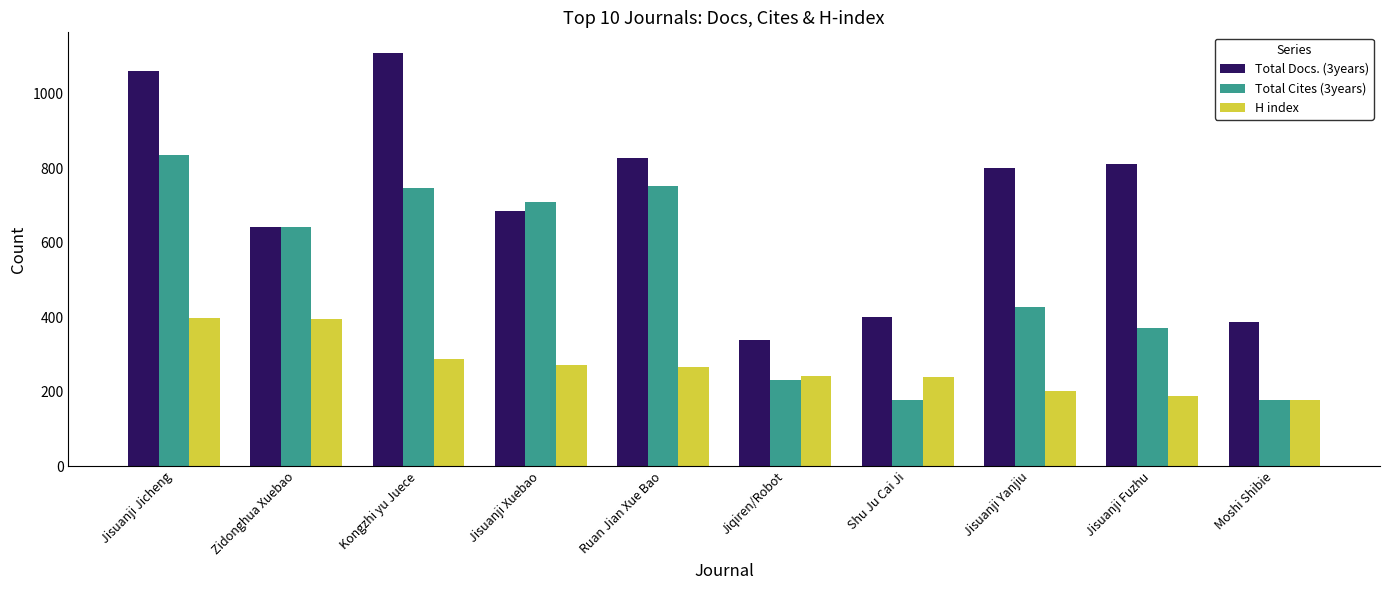

Is it true that Total Docs. (3years) equals 400 at Shu Ju Cai Ji?

True